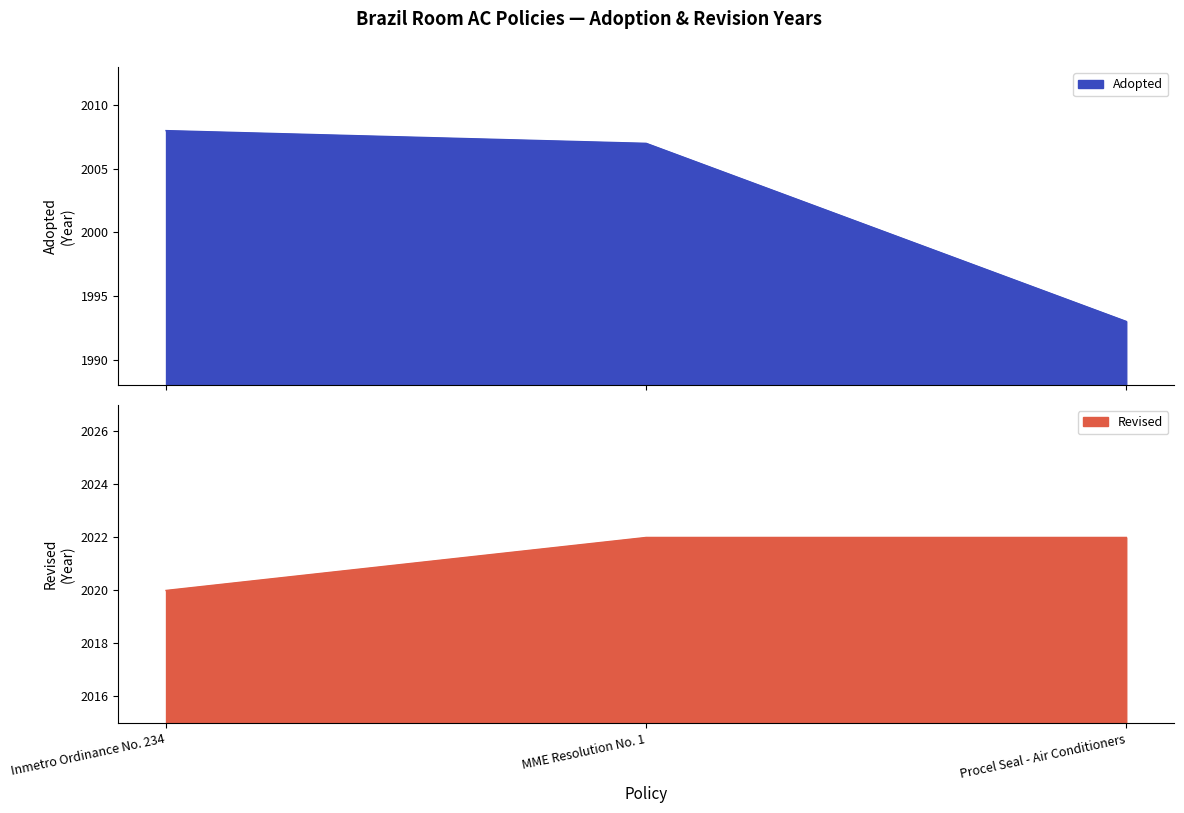

What is the spread (max minus min) of values at Inmetro Ordinance No. 234?

12